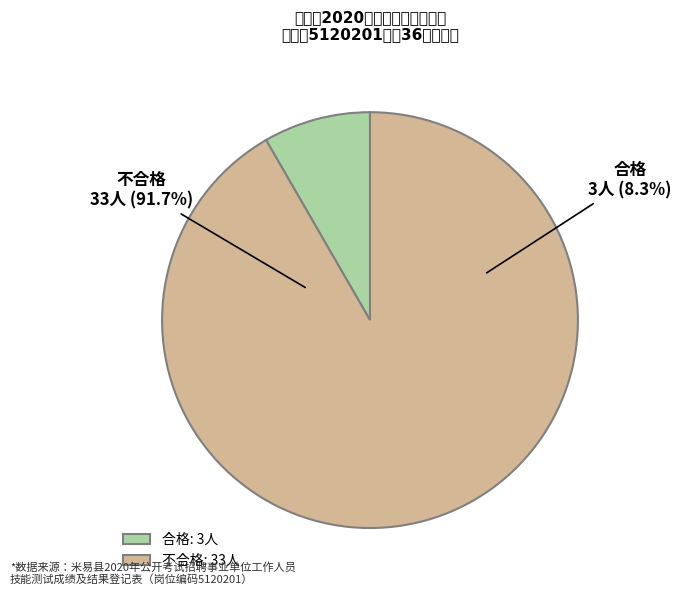

How many segments does this pie chart have?

2